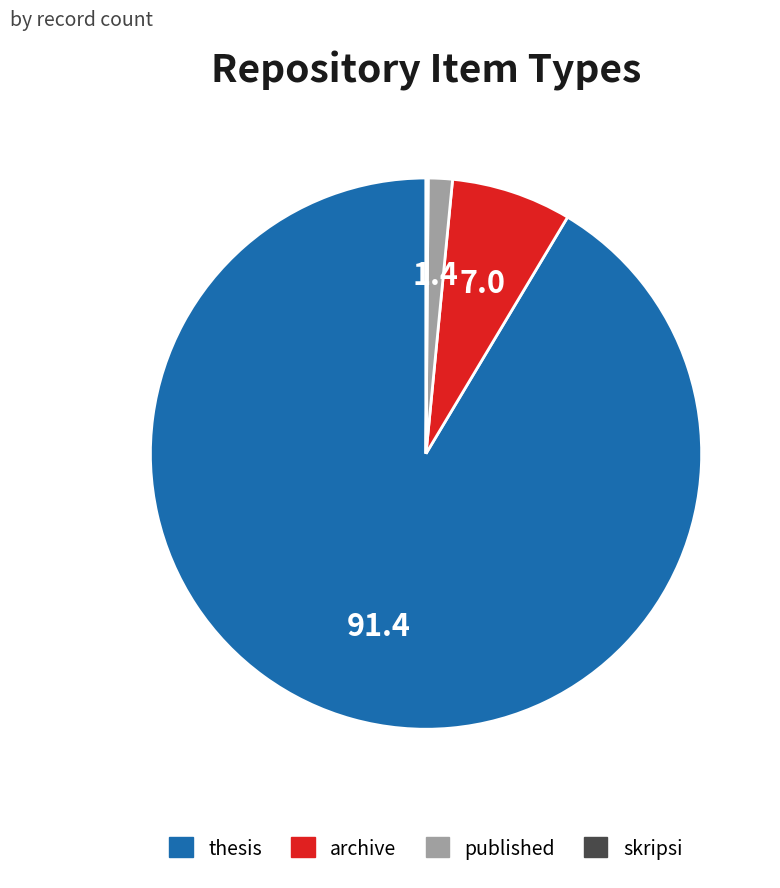

Is the sum of published and archive greater than half?

No